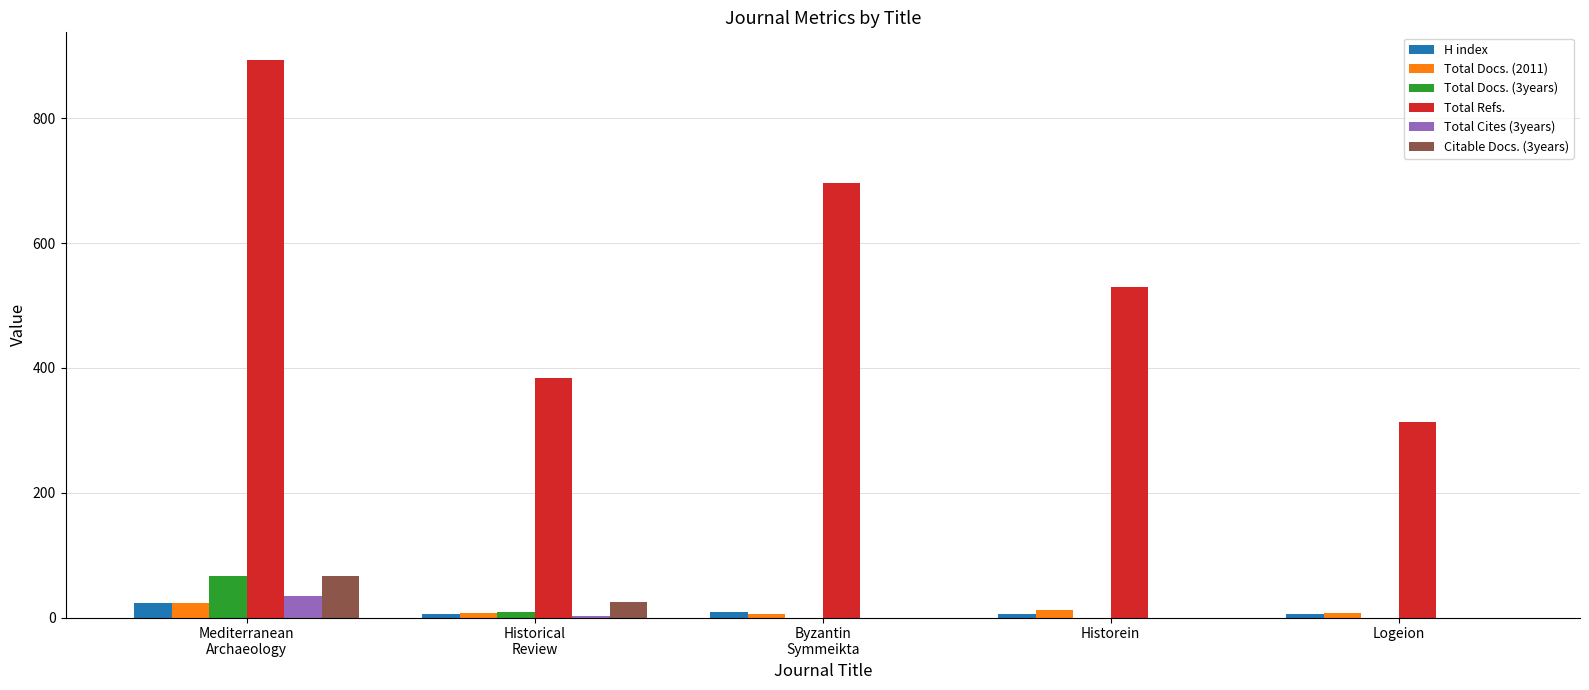

Which series has the largest total across all categories?

Total Refs.